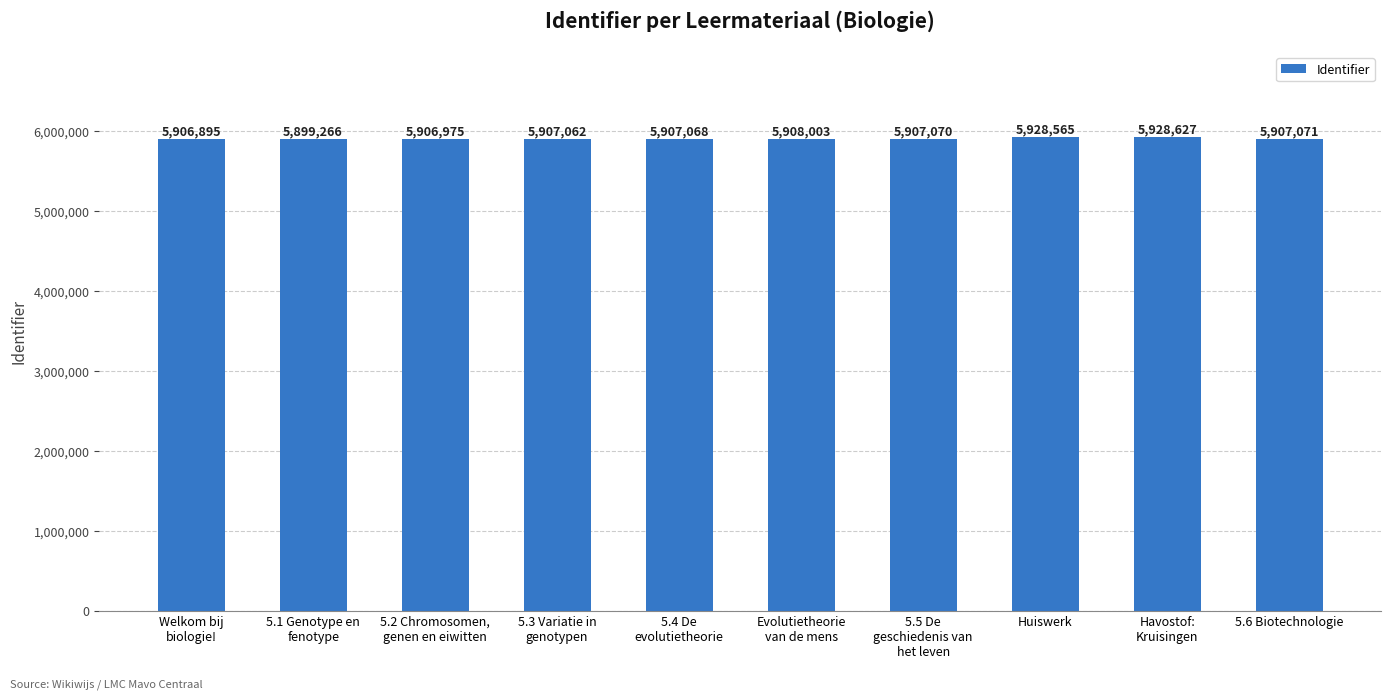

What is the average value?

5910660